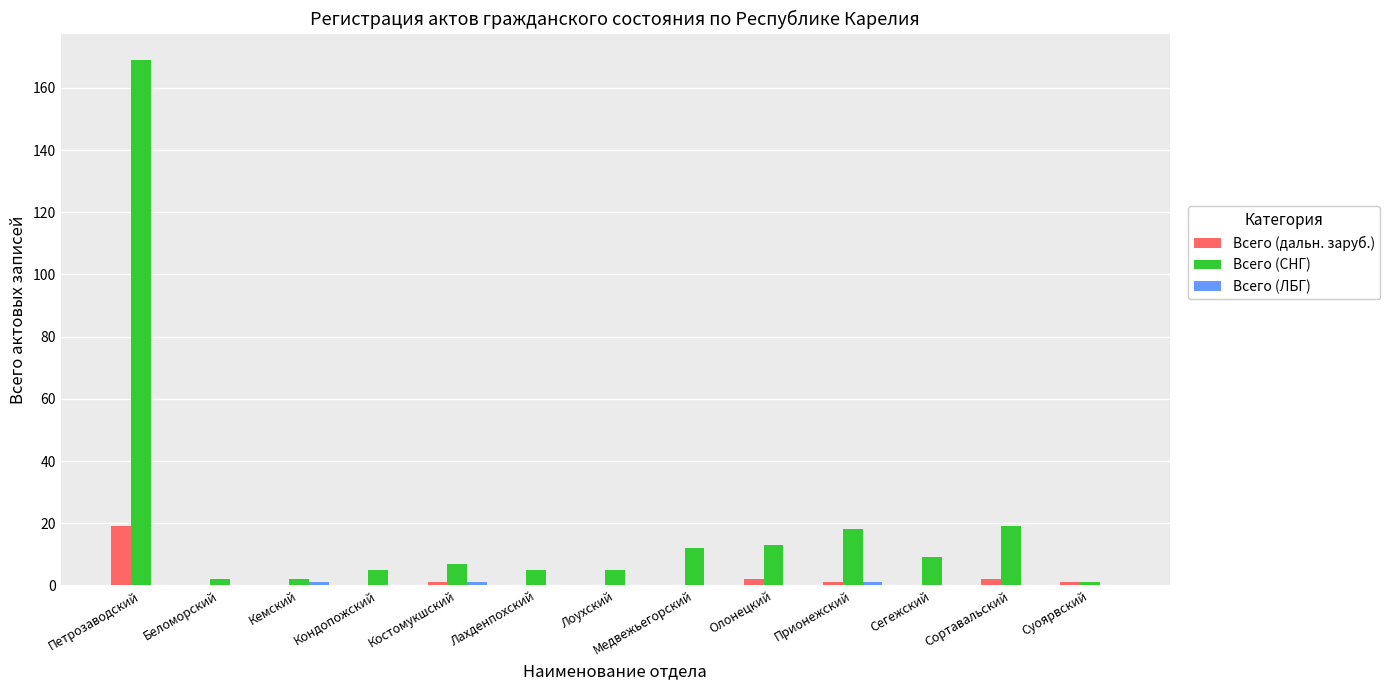

How many data points does each series have?

13